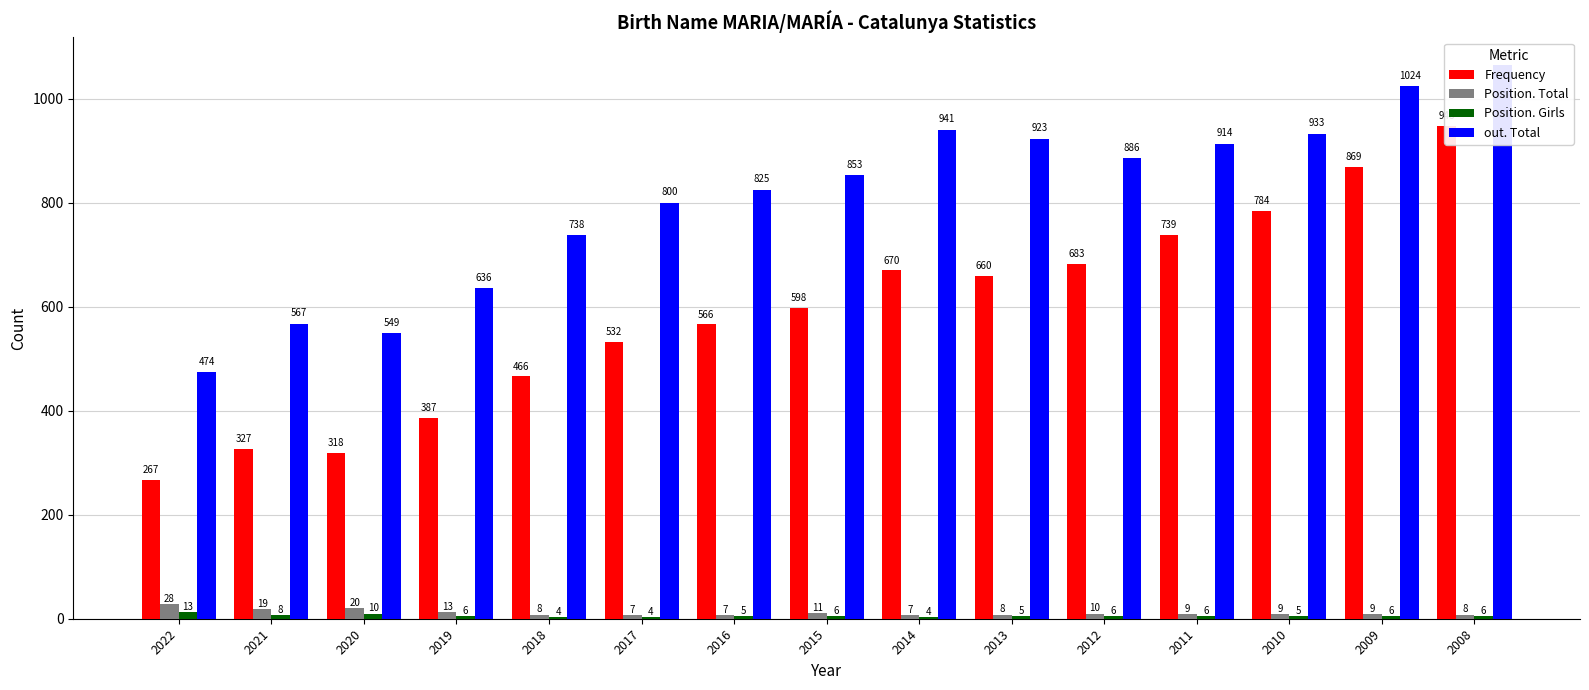

Which series changed the most between 2022 and 2020?

out. Total